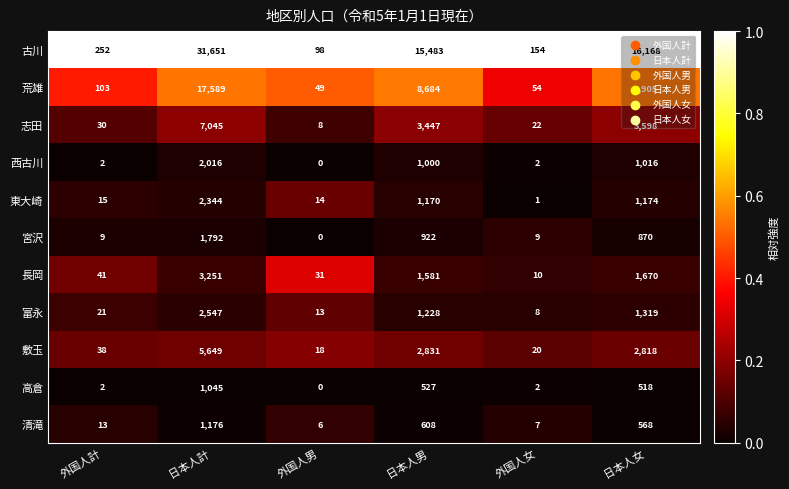

Is it true that 古川 equals 139 at 外国人男?

False